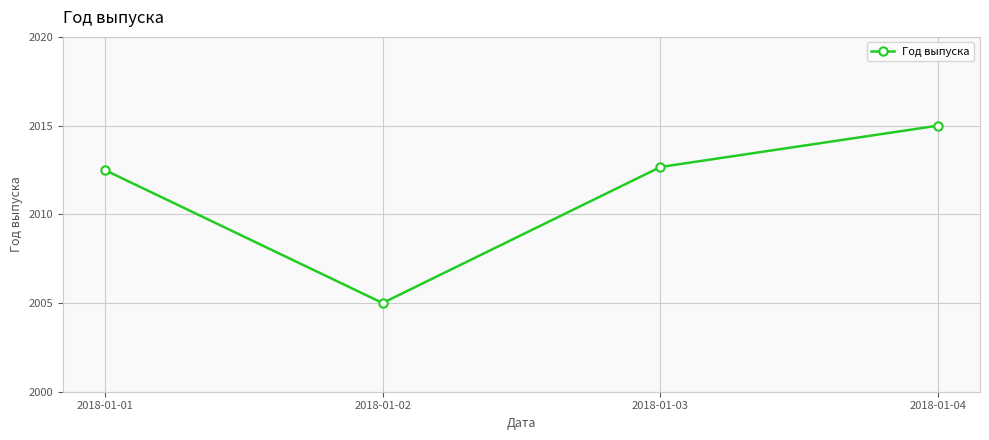

Reading left to right, transcribe all the data shown in this chart.

2018-01-01=2012.5	2018-01-02=2005.0	2018-01-03=2012.7	2018-01-04=2015.0